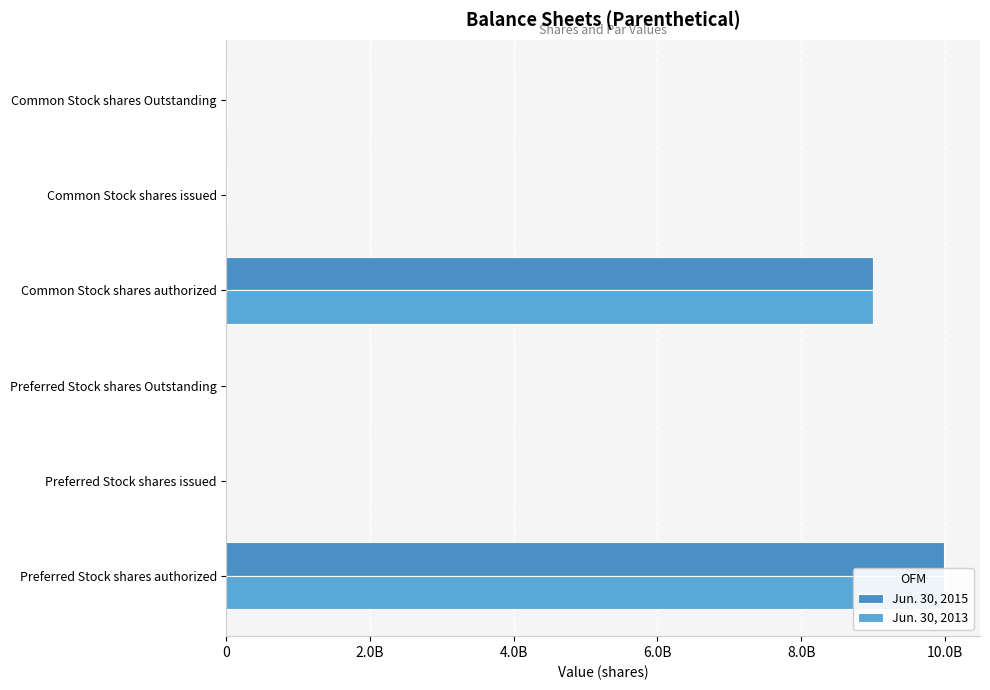

What is the difference between the second highest and minimum values in the Jun. 30, 2013 series?

8999886999